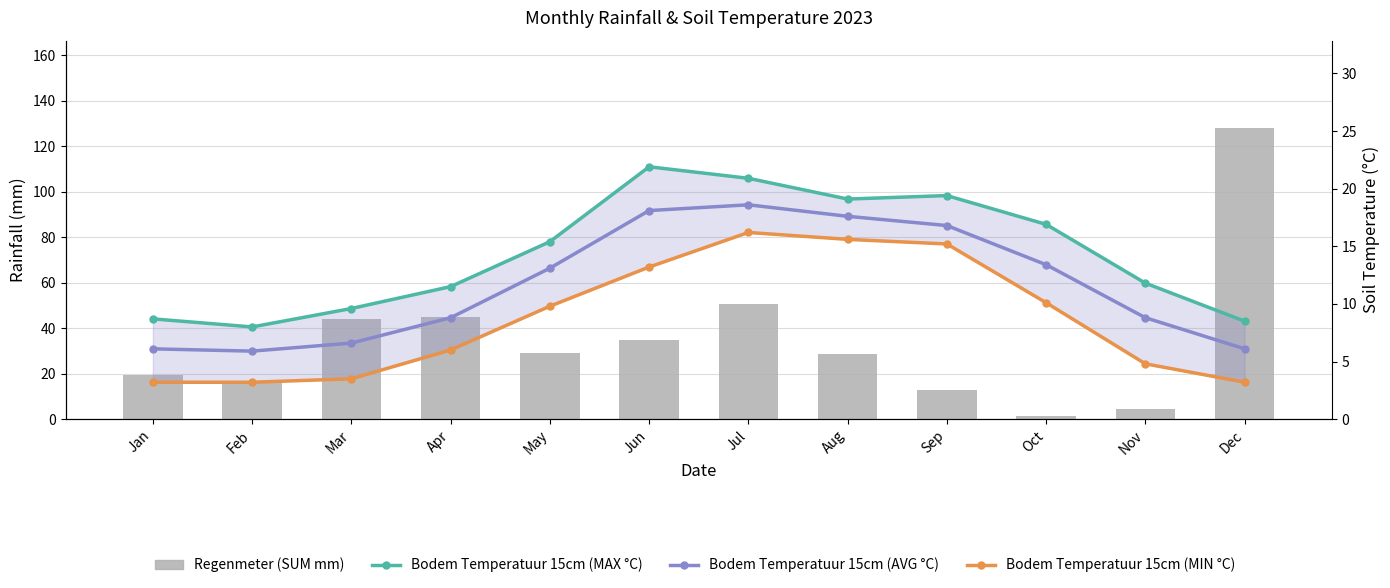

Reading right to left, list all the values displayed in this chart.

Regenmeter (SUM mm): 128.0	4.4	1.4	12.8	28.6	50.4	34.8	29.2	44.8	43.8	16.2	19.2
Bodem Temperatuur 15cm (MAX °C): 8.5	11.8	16.9	19.4	19.1	20.9	21.9	15.4	11.5	9.6	8.0	8.7
Bodem Temperatuur 15cm (AVG °C): 6.1	8.8	13.4	16.8	17.6	18.6	18.1	13.1	8.8	6.6	5.9	6.1
Bodem Temperatuur 15cm (MIN °C): 3.2	4.8	10.1	15.2	15.6	16.2	13.2	9.8	6.0	3.5	3.2	3.2